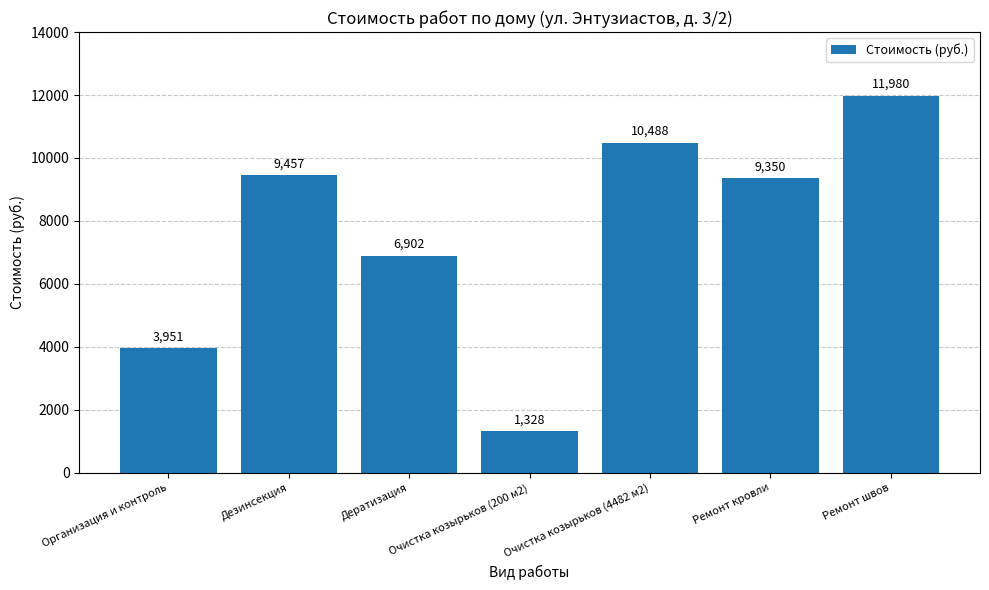

What is the difference between the second highest and minimum values?

9159.9